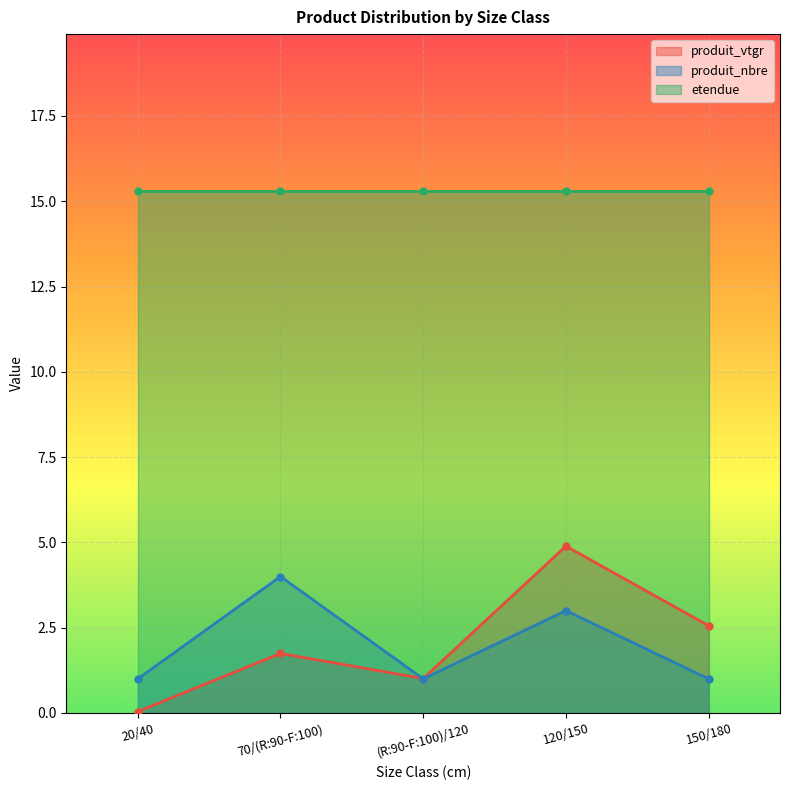

Is the value of produit_vtgr at 120/150 greater than the value of produit_nbre at 20/40?

Yes